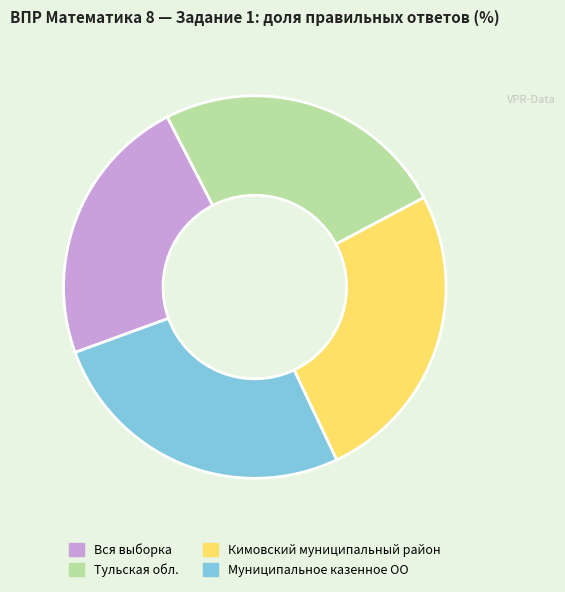

Count the number of slices in the pie.

4